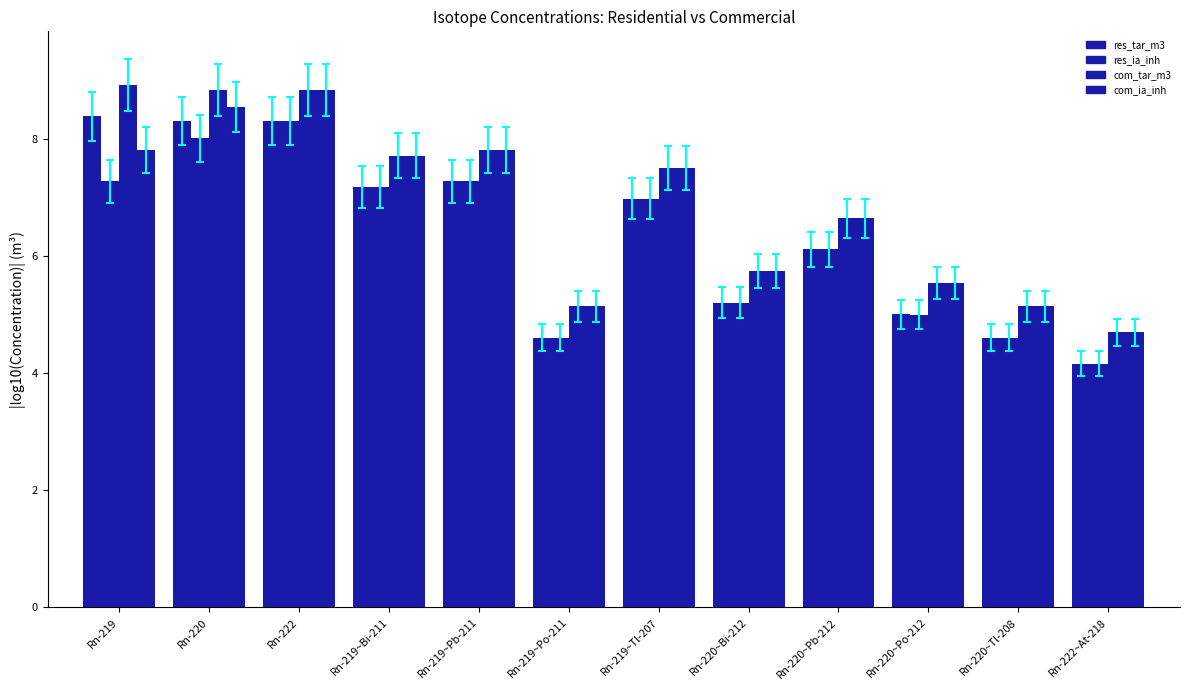

What is the difference between the highest and lowest values at Rn-219?

1.6